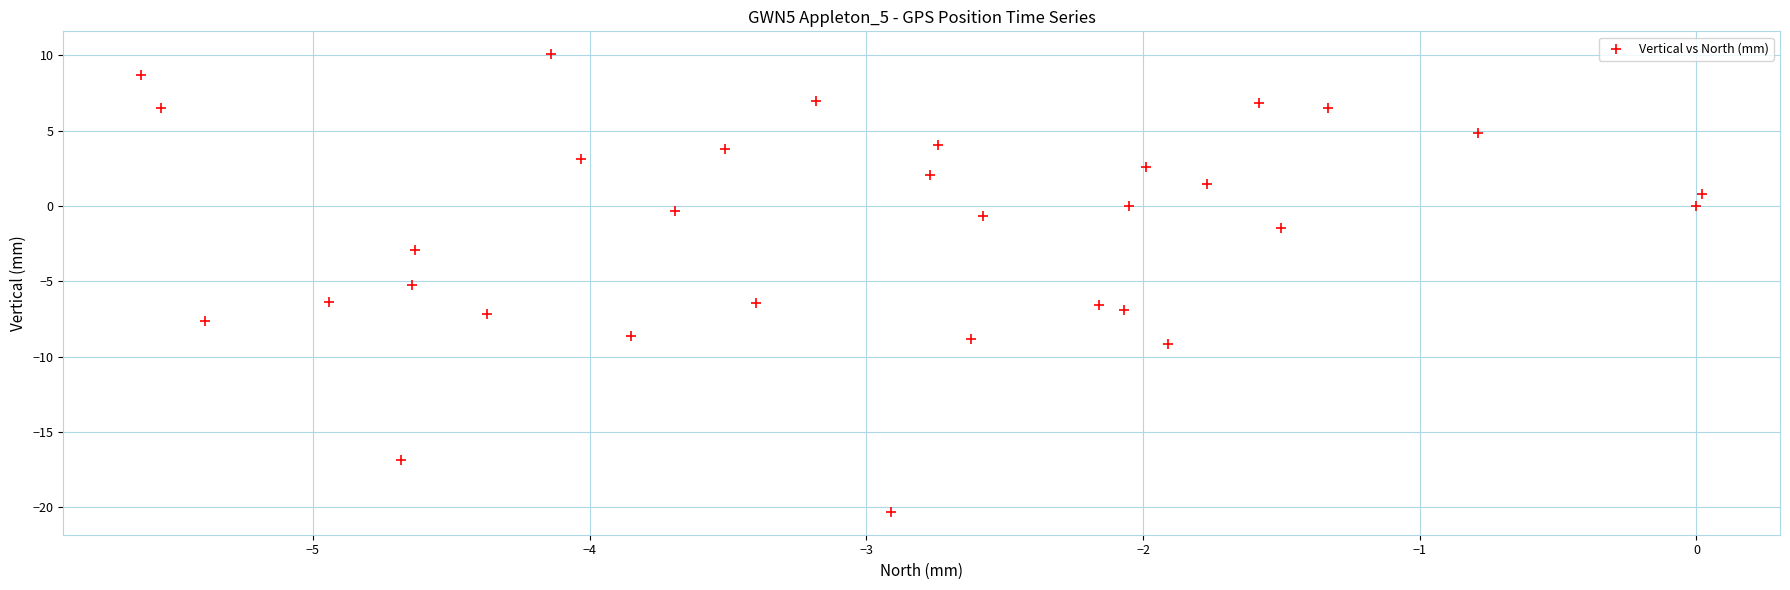

What is the range of X values (max minus min)?

5.6